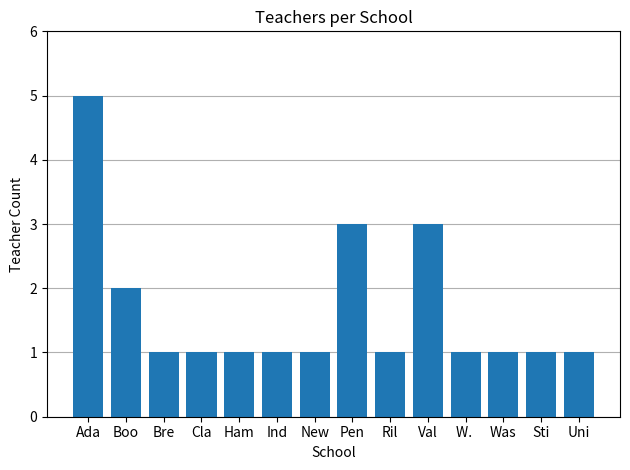

True or false: the data shows 5 at Ada.

True